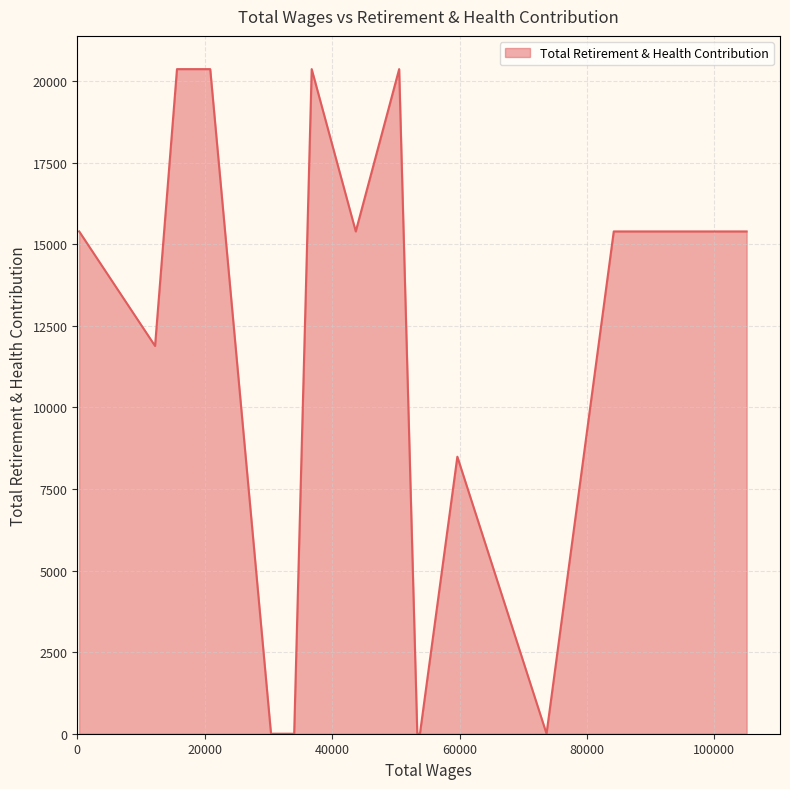

What is the difference between the maximum and minimum values?

20366